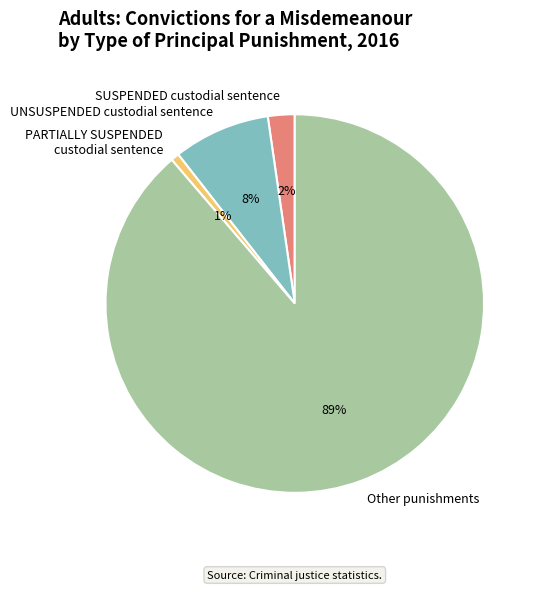

What percentage is the Other slice, to the nearest percent?

89%